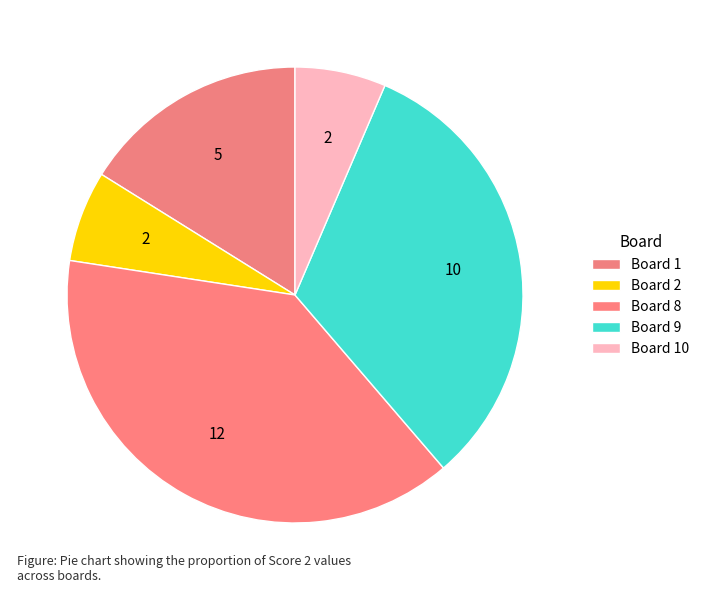

How many slices are in this pie chart?

5